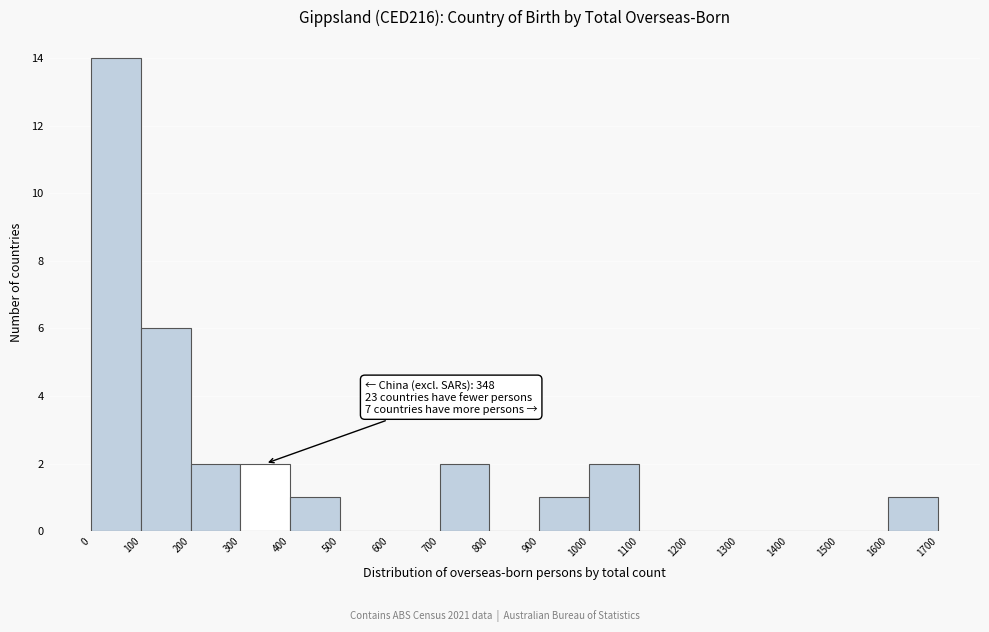

Over which range of the x-axis is the bar tallest?

0 to 100